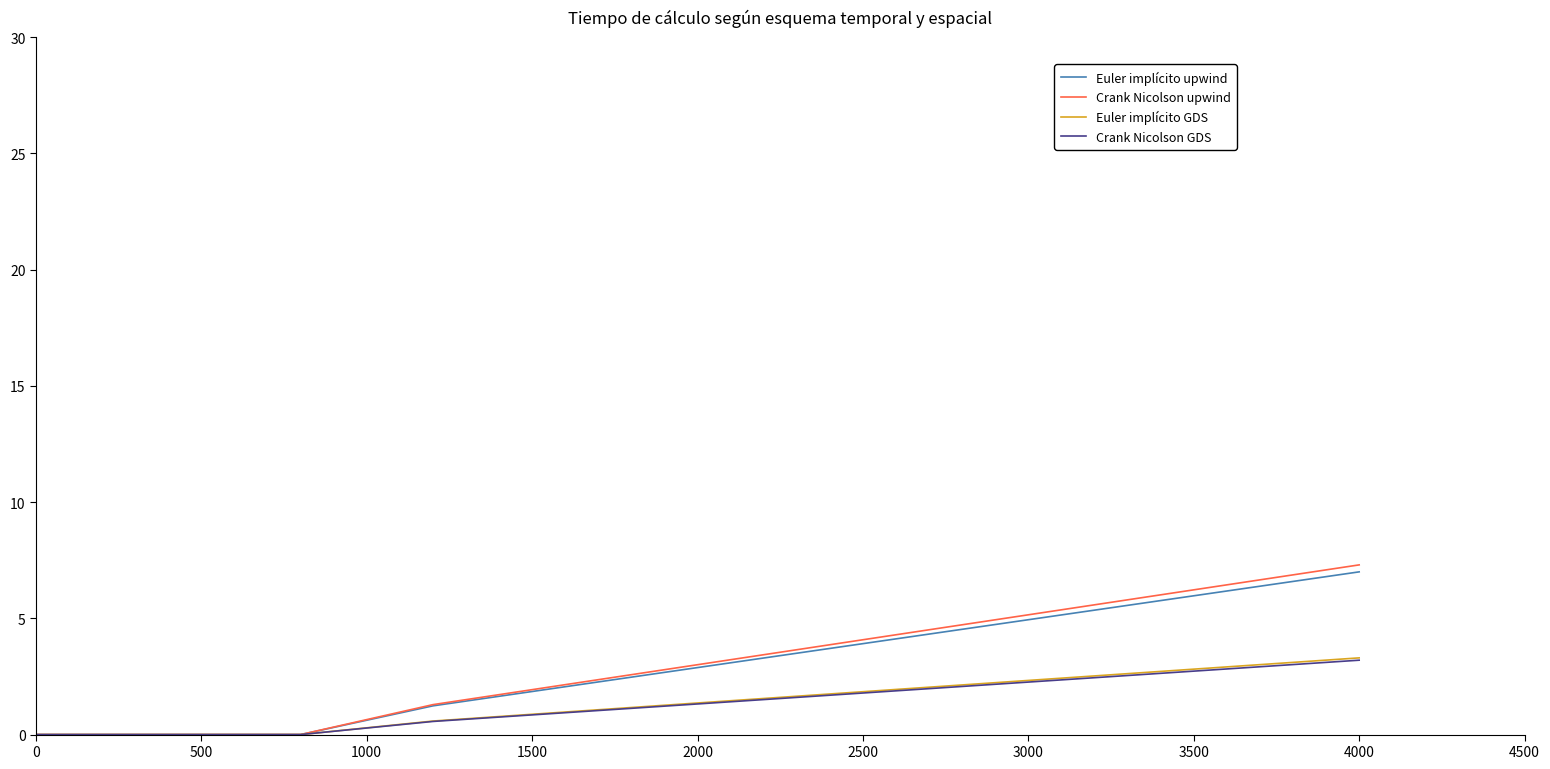

Which series has the widest spread of values?

Crank Nicolson upwind